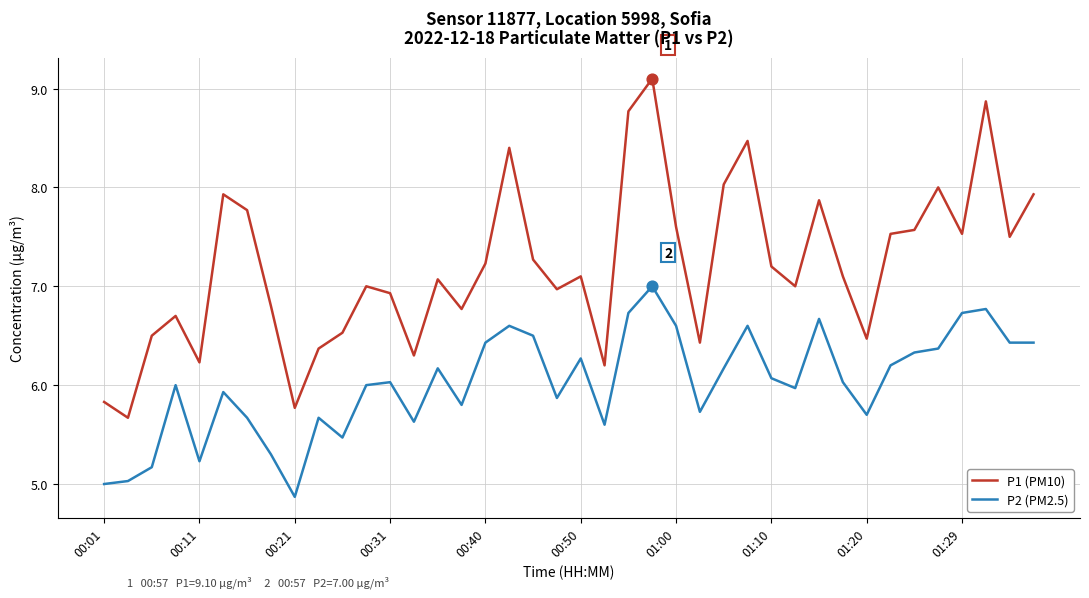

Which series has the largest total across all categories?

P1 (PM10)